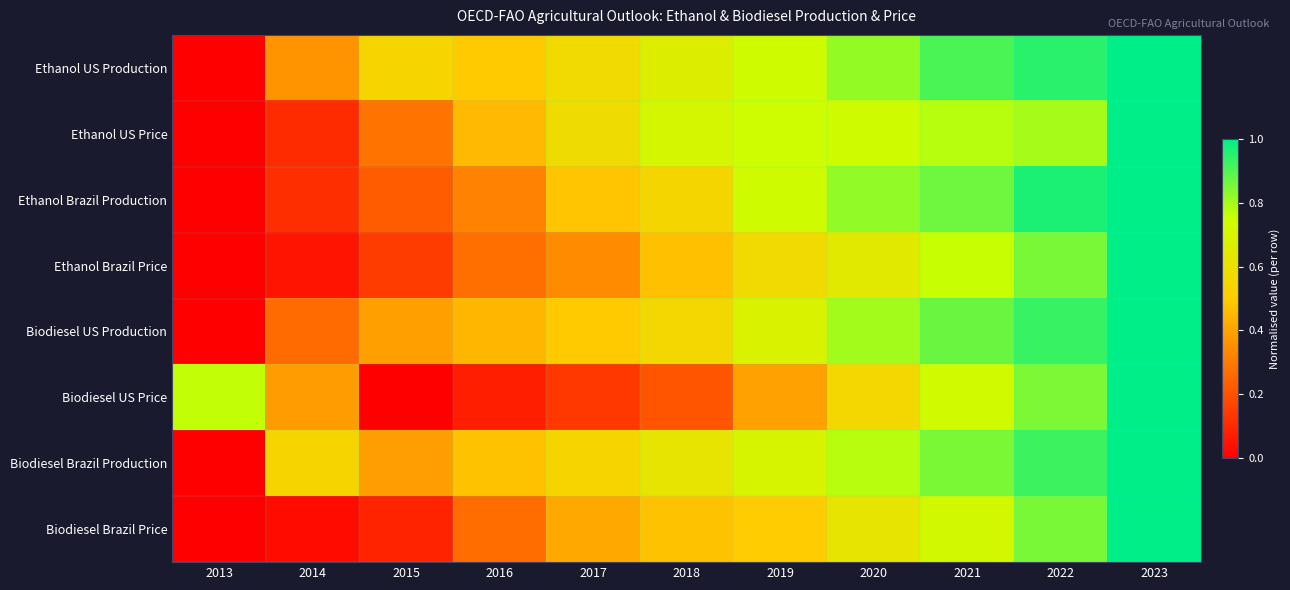

At how many categories does at least one series exceed 0?

11